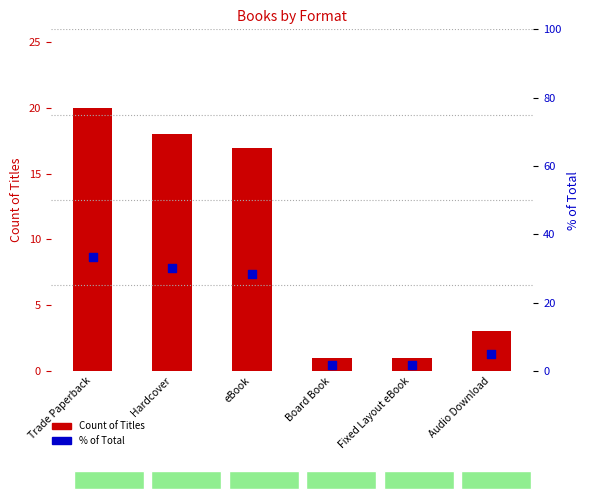

Which series has the widest spread of Y values?

% of Total